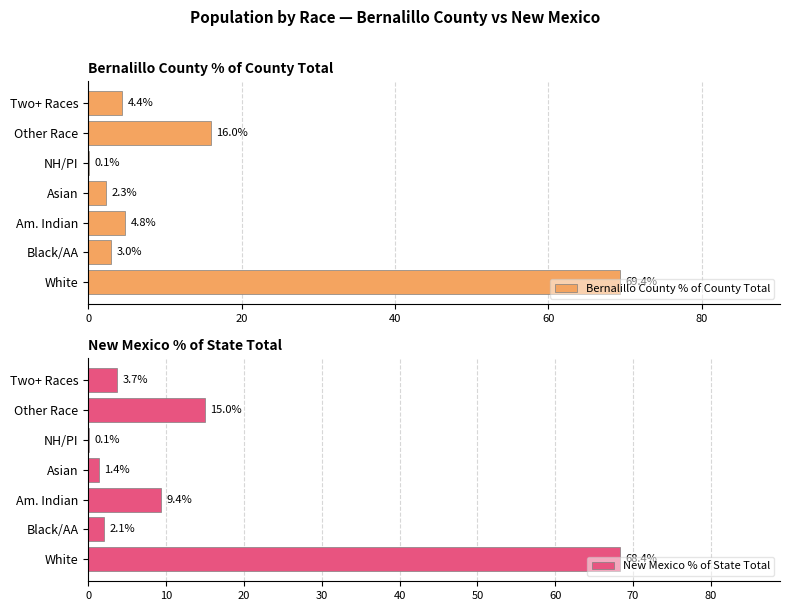

At how many categories does at least one series exceed 27?

1